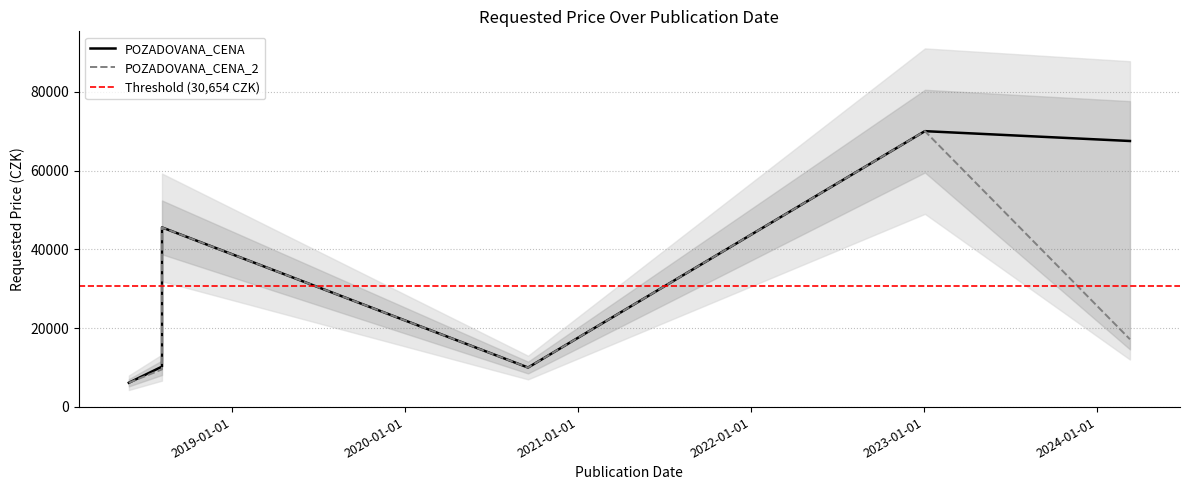

True or false: POZADOVANA_CENA has a value of 70000 at 2023-01-03.

True